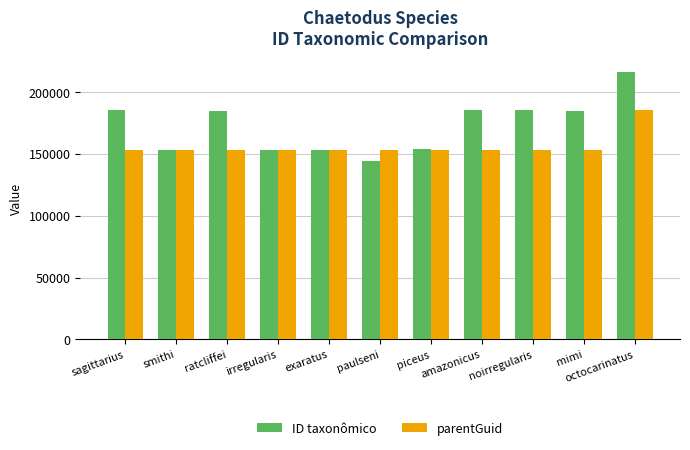

Which category has the lowest value across all series?

paulseni